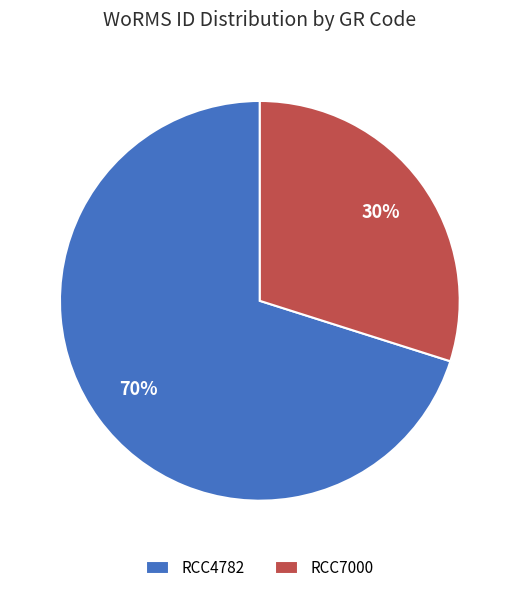

Which has a higher value, RCC4782 or RCC7000?

RCC4782